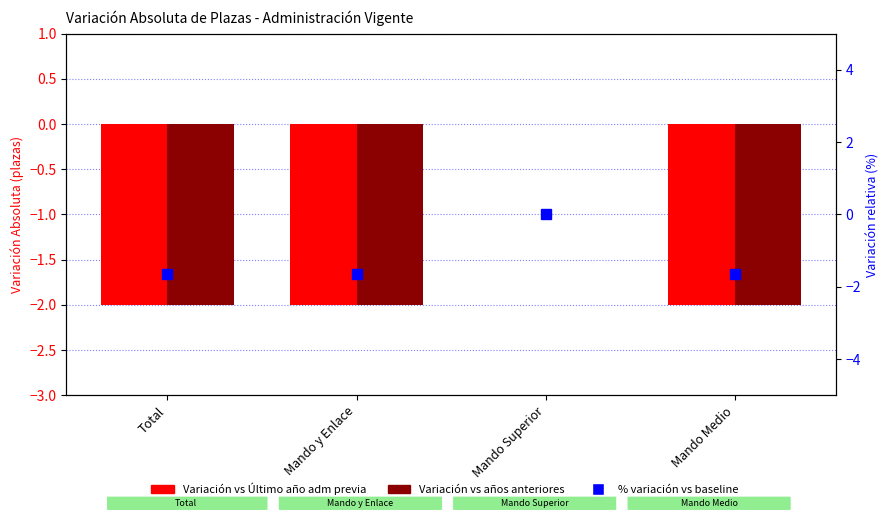

True or false: Variación vs años anteriores has a value of -0.7 at Mando Medio.

False